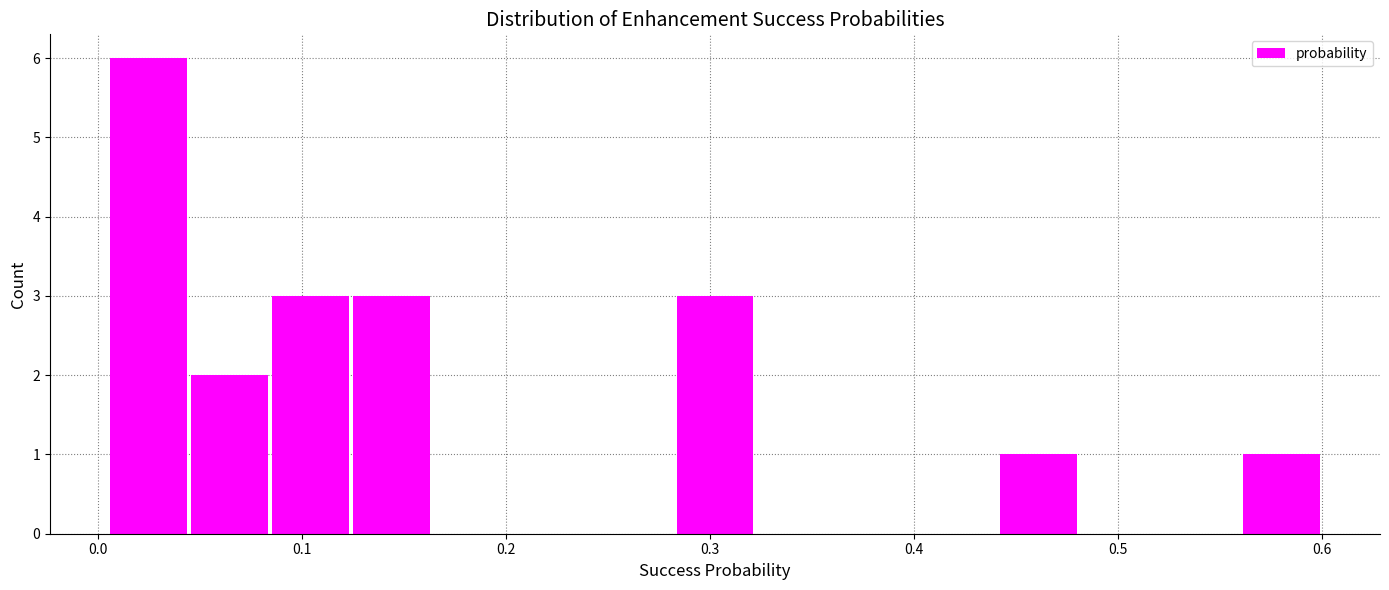

Around what value on the x-axis is the tallest bar? Give the approximate position of its centre, as read against the axis.

0.02